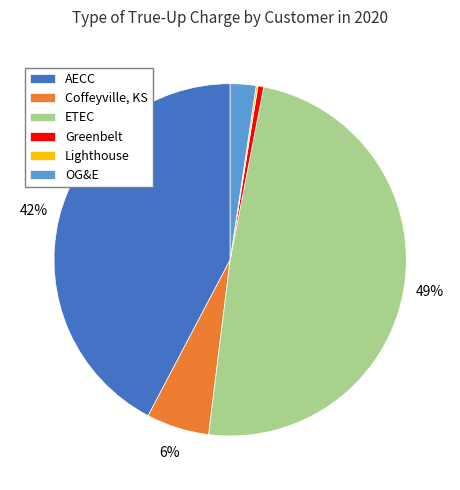

To the nearest percent, what percentage of the pie is OG&E?

2%